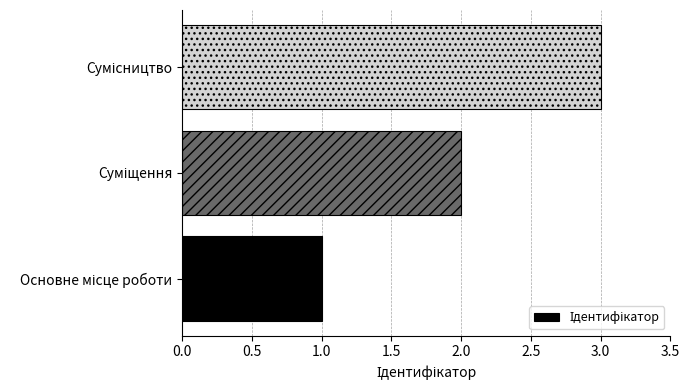

Count the number of data series in this chart.

1